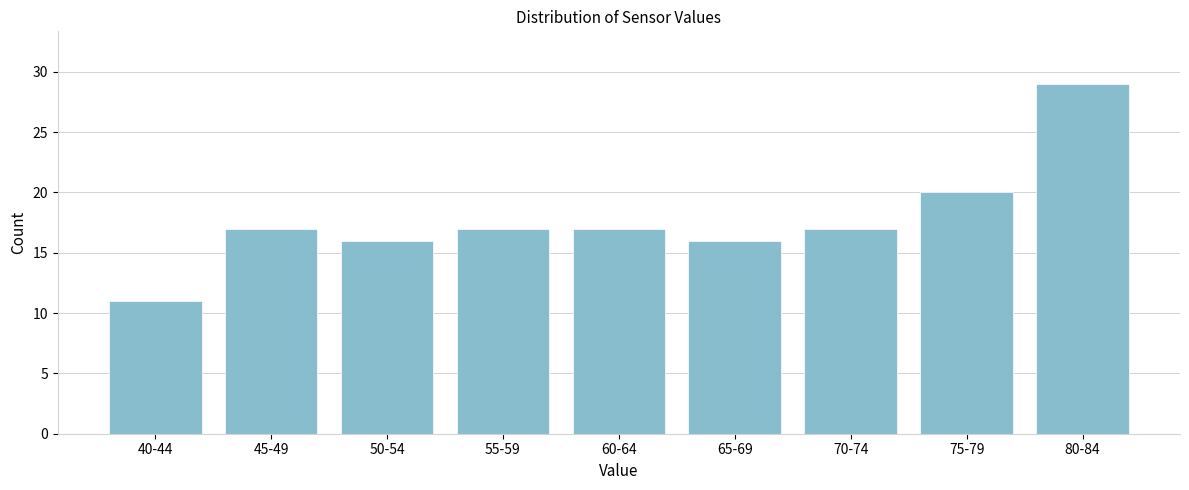

Reading left to right, extract all data points from this chart.

11	17	16	17	17	16	17	20	29